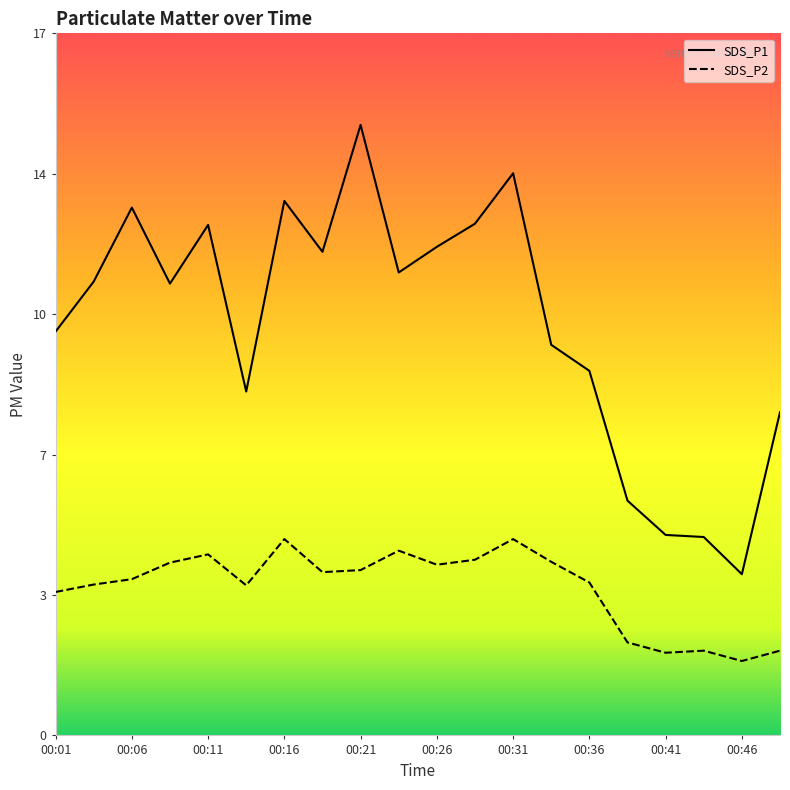

True or false: SDS_P2 and SDS_P1 intersect in this chart.

False